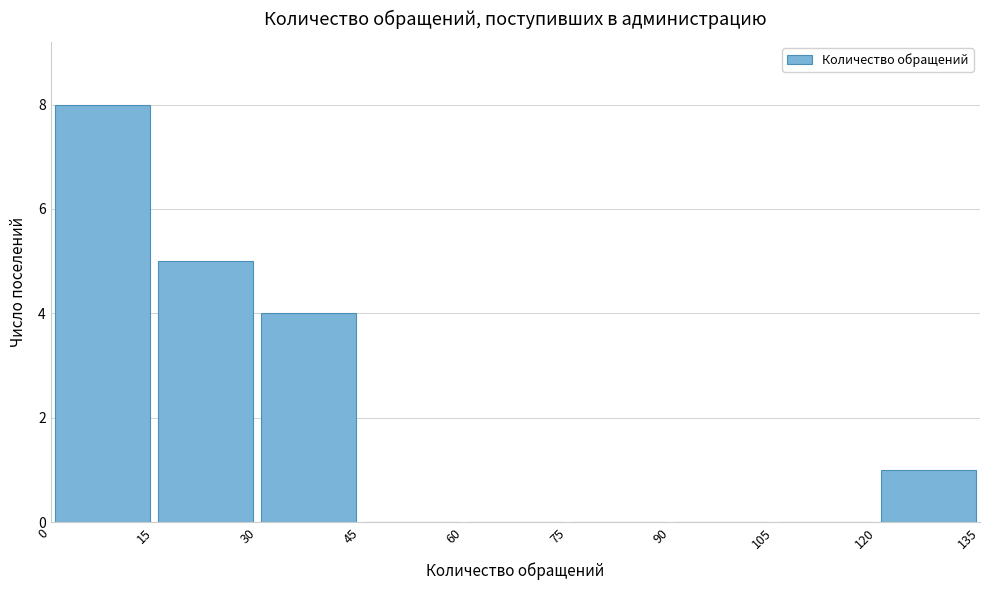

Reading left to right, list every bar in this chart as the range it spans on the x-axis followed by its height. The values are not printed on the chart, so give them approximately, as read against the axis.

0 to 15: 8
15 to 30: 5
30 to 45: 4
45 to 60: 0
60 to 75: 0
75 to 90: 0
90 to 105: 0
105 to 120: 0
120 to 135: 1